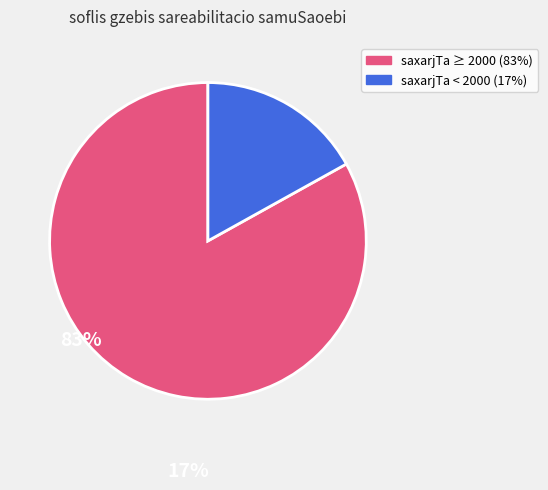

Is there any slice that represents more than half of the pie?

Yes